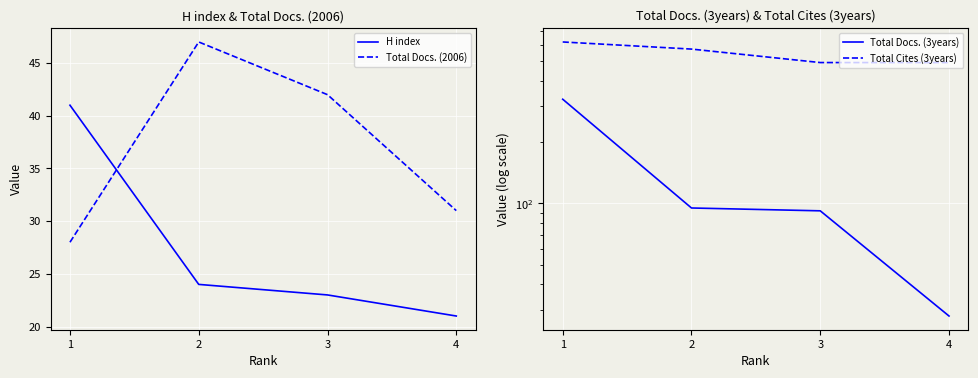

What is the difference between the Total Docs. (3years) values at 3 and 2?

3